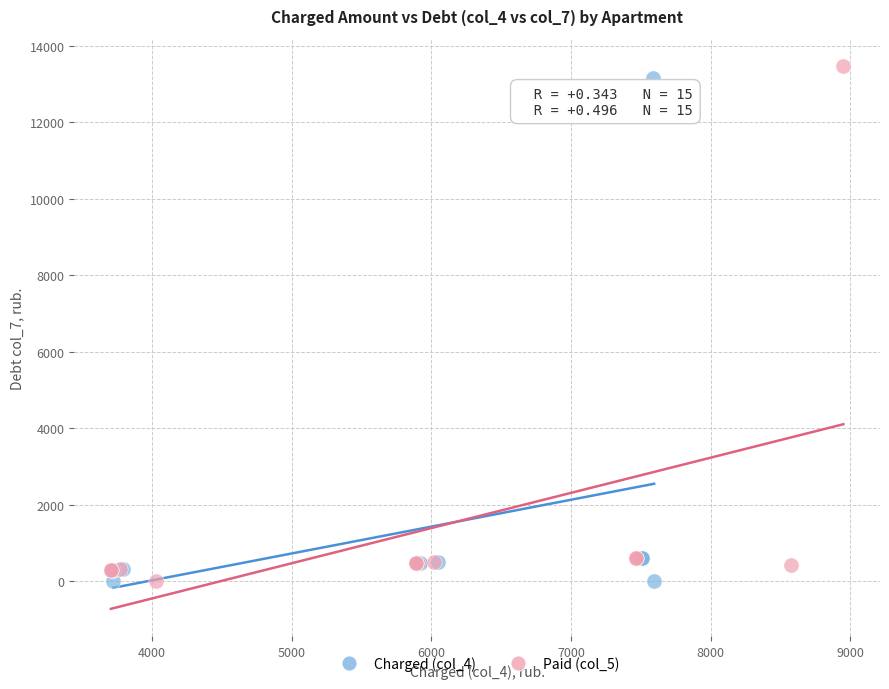

What are all the series names shown in the legend?

Charged (col_4), Paid (col_5)